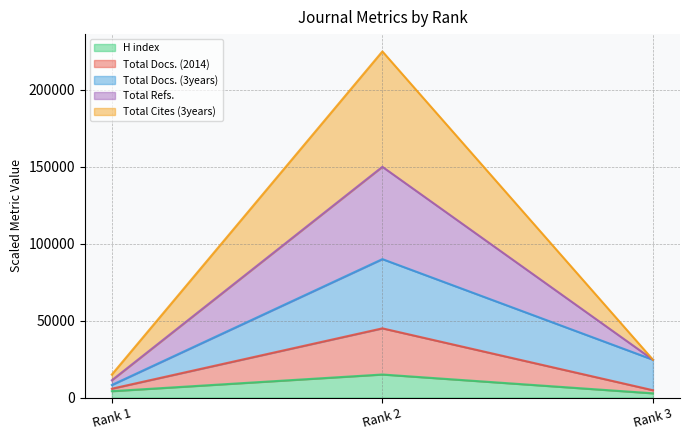

What is the maximum value for H index?

15000.0